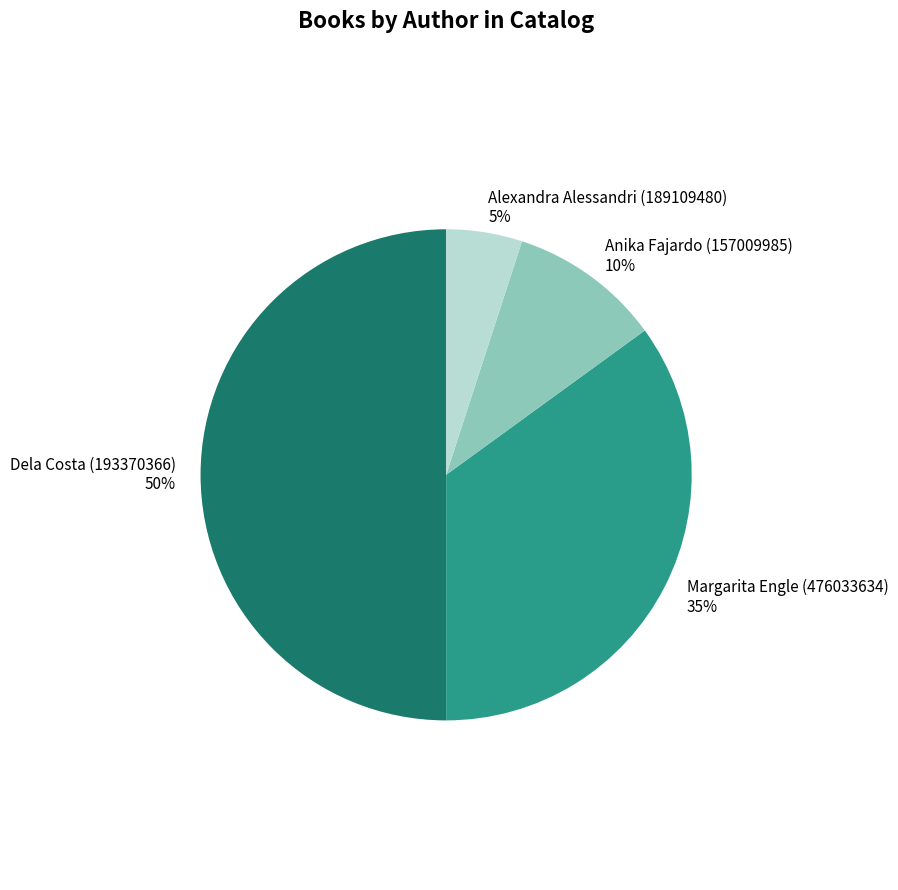

Which slice is the smallest?

Alexandra Alessandri (189109480)